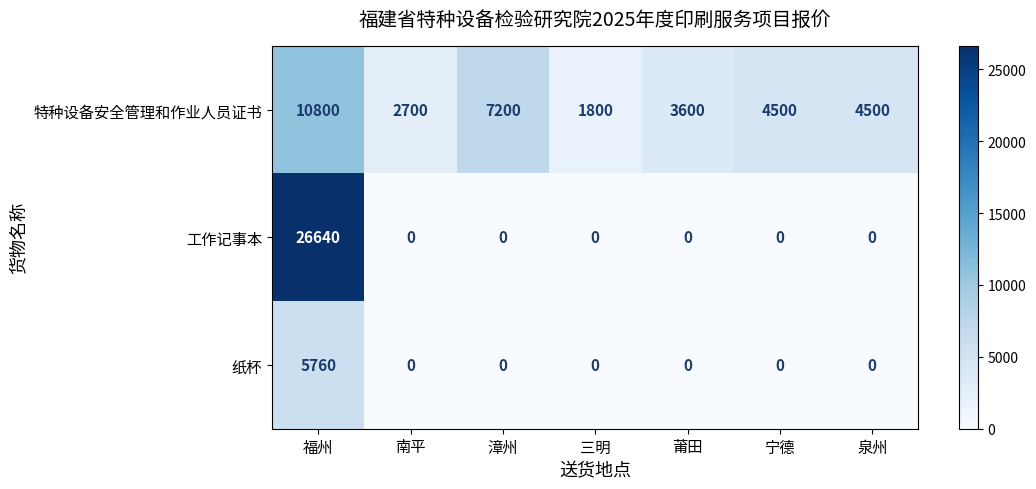

List the series in order of their peak value, highest first.

工作记事本, 特种设备安全管理和作业人员证书, 纸杯